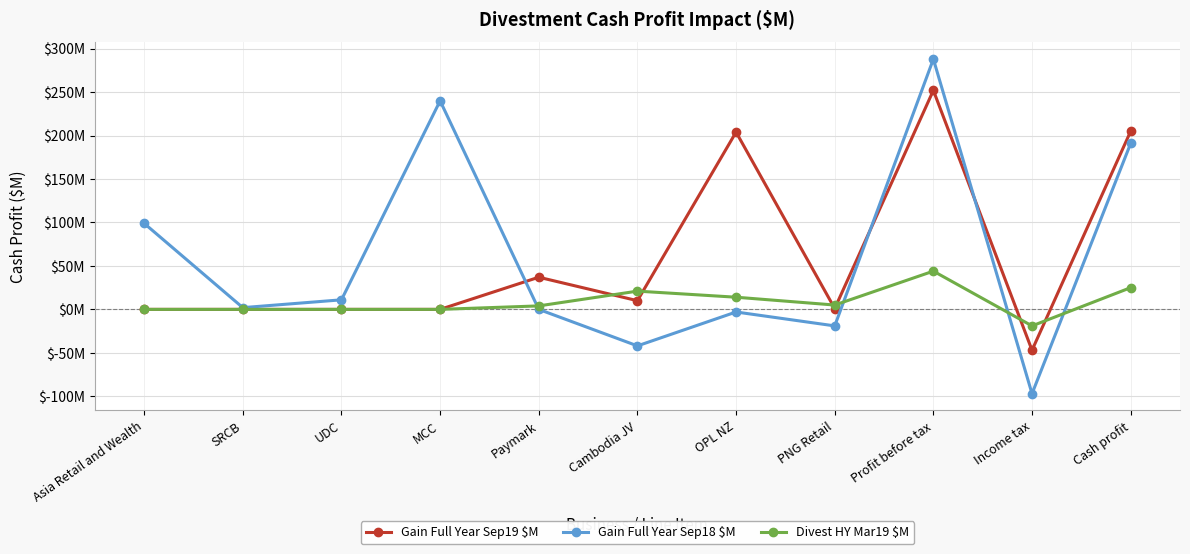

Is the value of Gain Full Year Sep18 $M at Cambodia JV greater than the value of Gain Full Year Sep19 $M at OPL NZ?

No